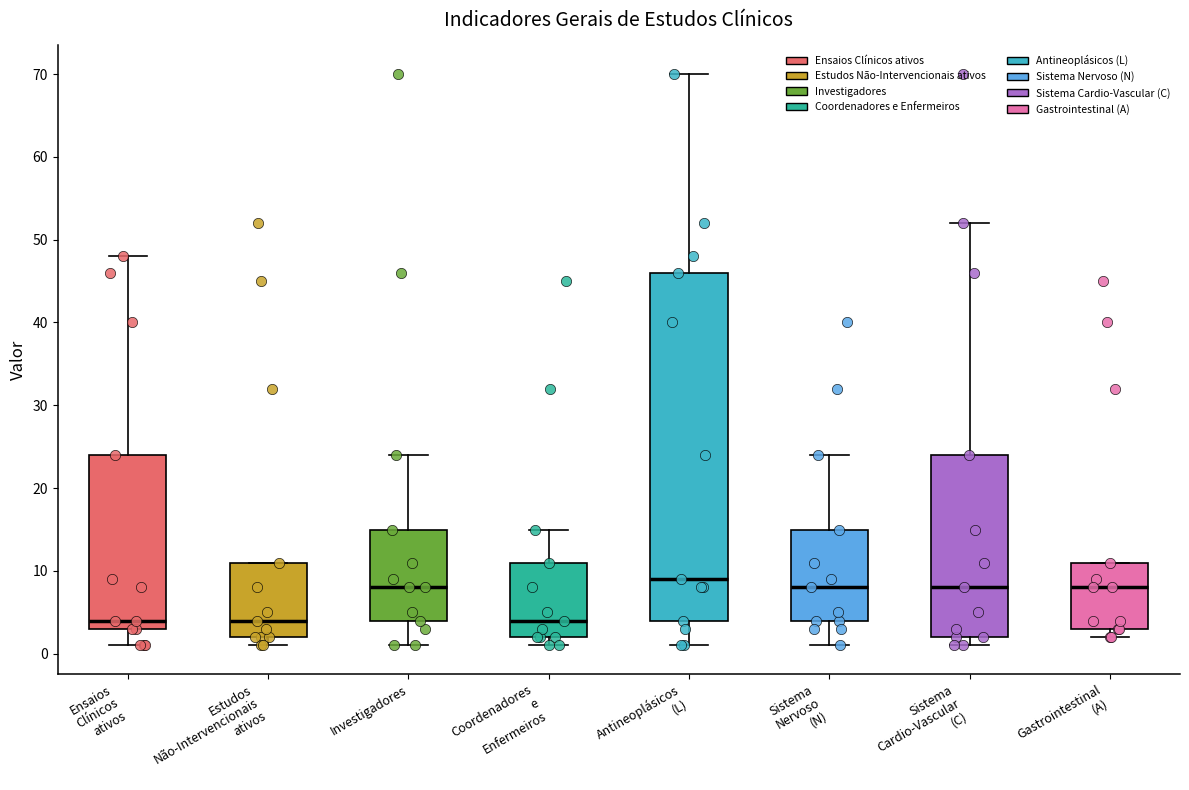

Reading left to right, read every box against the y-axis: the position of its median line, the range the box covers, and the ends of its whiskers. The values are not printed on the chart, so give them approximately, as read against the axis.

Ensaios Clínicos ativos: median 4, box 3 to 24, whiskers 1 to 48
Estudos Não-Intervencionais ativos: median 4, box 2 to 11, whiskers 1 to 11
Investigadores: median 8, box 4 to 15, whiskers 1 to 24
Coordenadores e Enfermeiros: median 4, box 2 to 11, whiskers 1 to 15
Antineoplásicos (L): median 9, box 4 to 46, whiskers 1 to 70
Sistema Nervoso (N): median 8, box 4 to 15, whiskers 1 to 24
Sistema Cardio-Vascular (C): median 8, box 2 to 24, whiskers 1 to 52
Gastrointestinal (A): median 8, box 3 to 11, whiskers 2 to 11